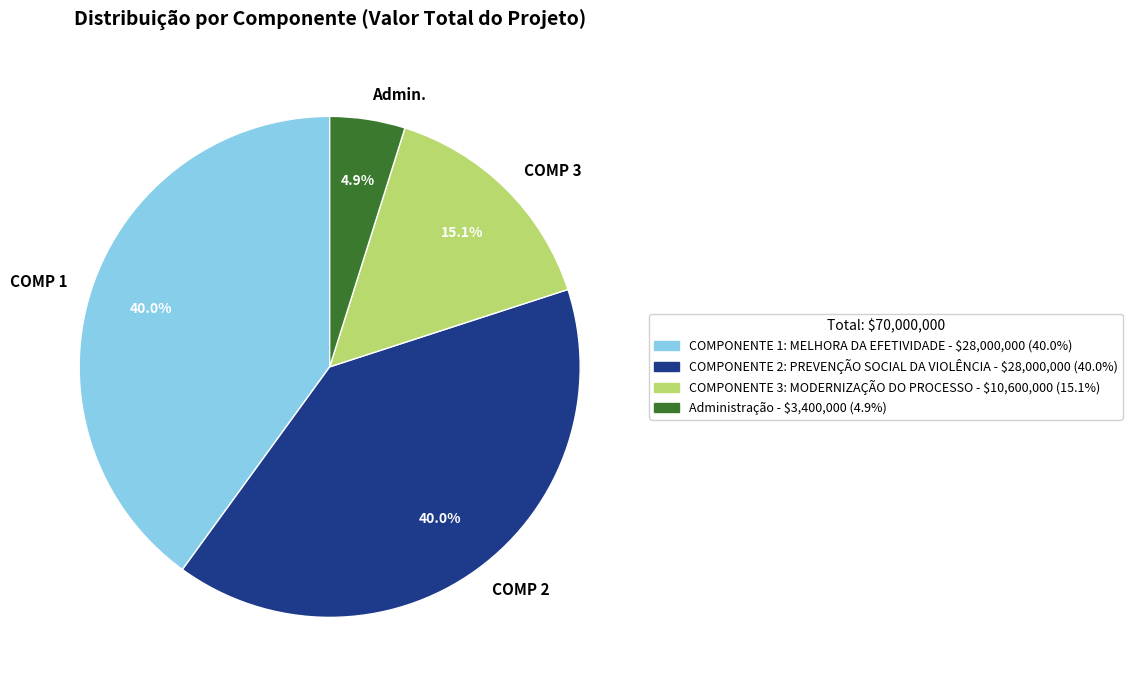

To the nearest percent, what is the difference between the largest and smallest slice percentages?

35%